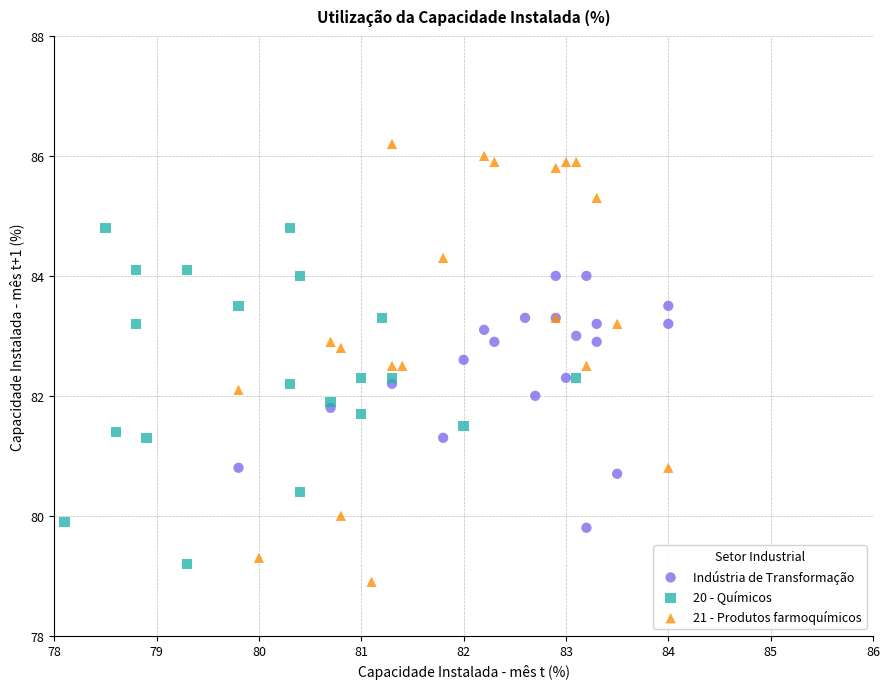

Which series reaches the minimum Y coordinate?

21 - Produtos farmoquímicos